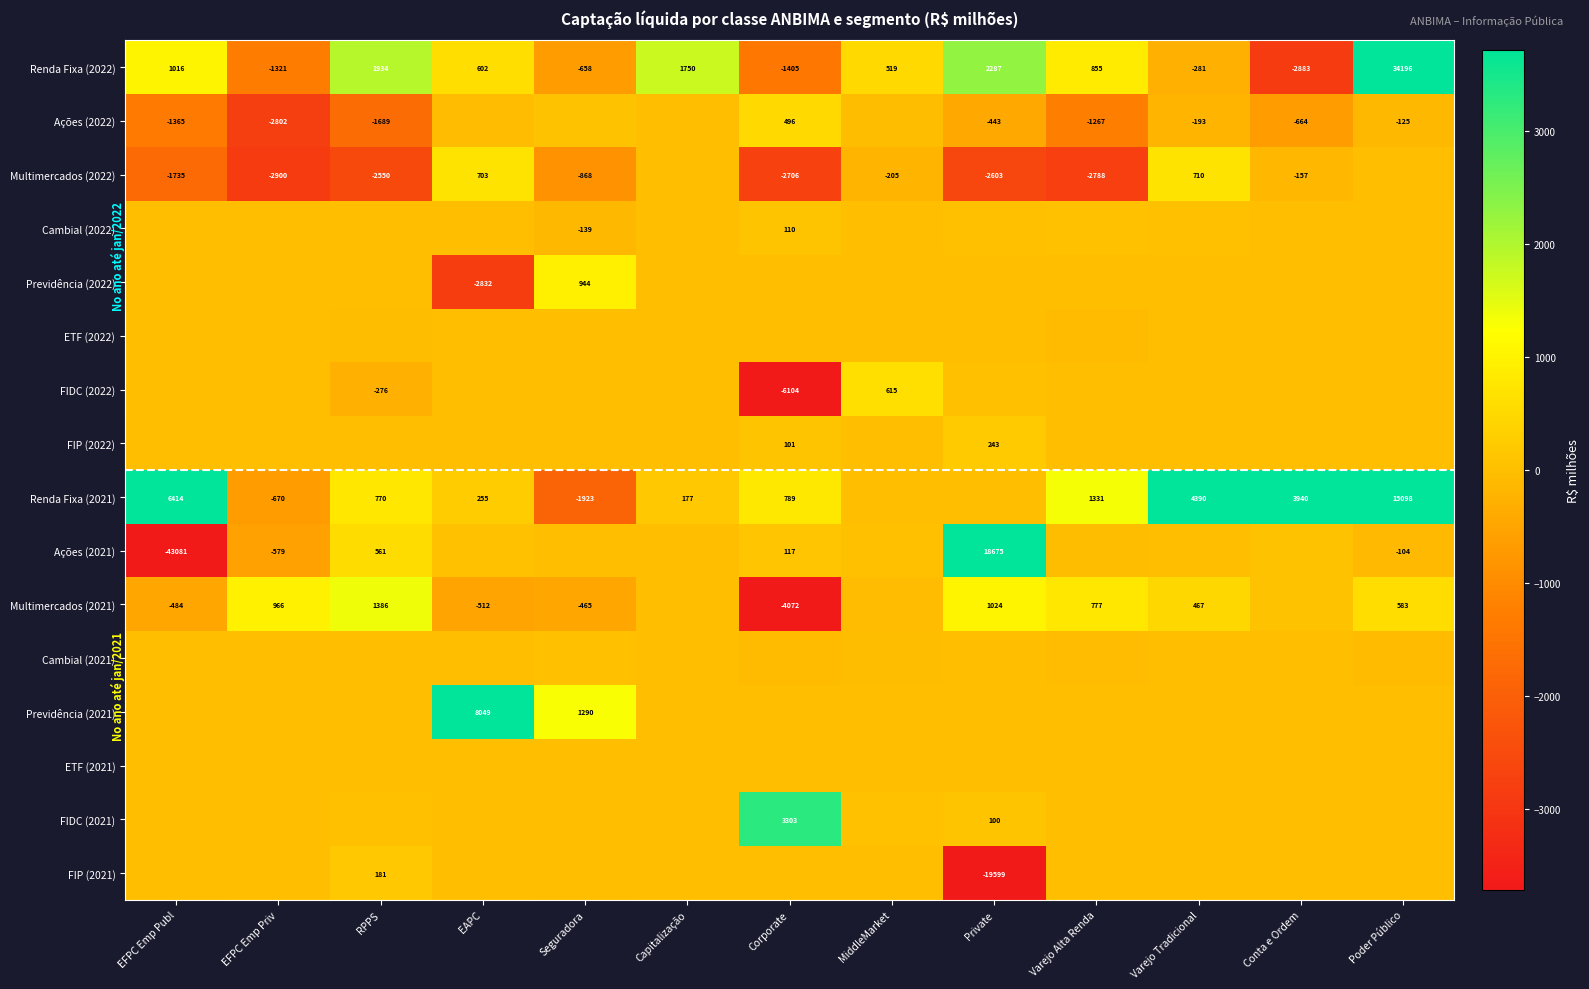

Is the value of FIDC (2021) at EFPC Emp Priv greater than the value of ETF (2021) at MiddleMarket?

No